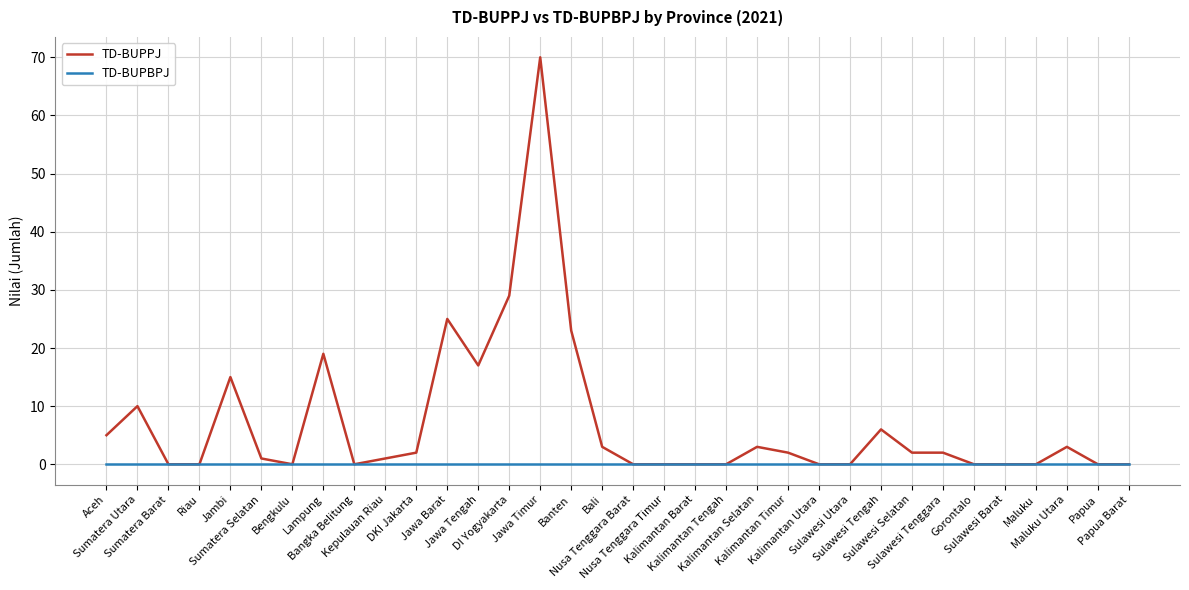

How many lines are shown in the chart?

2